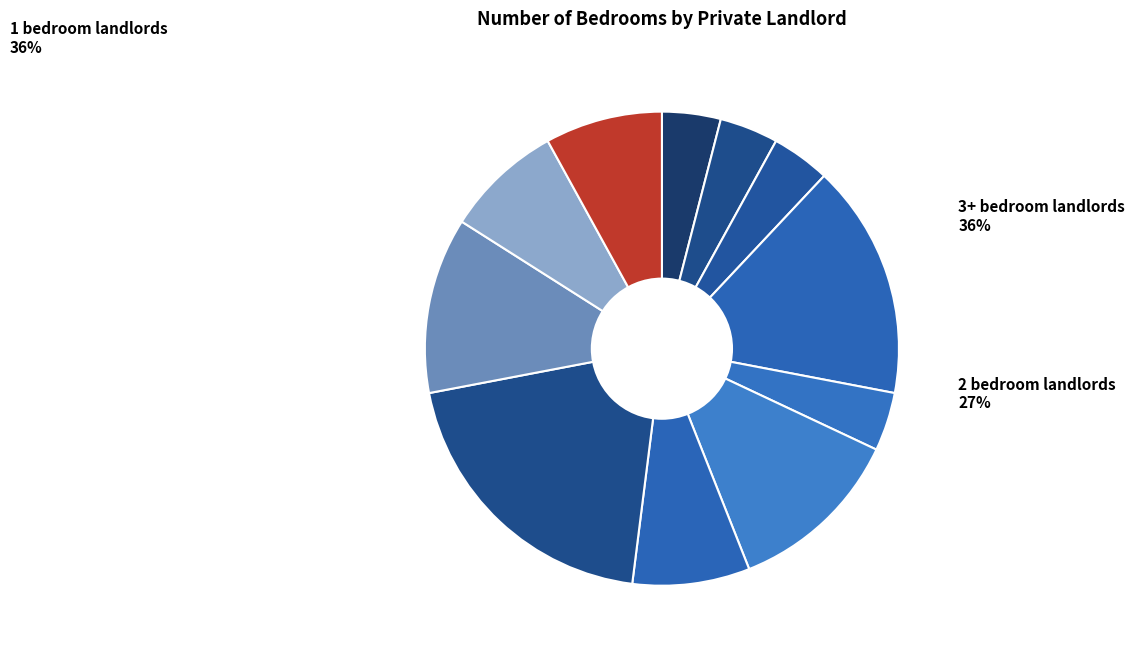

Which slice is the largest?

Ida G. (FAM)